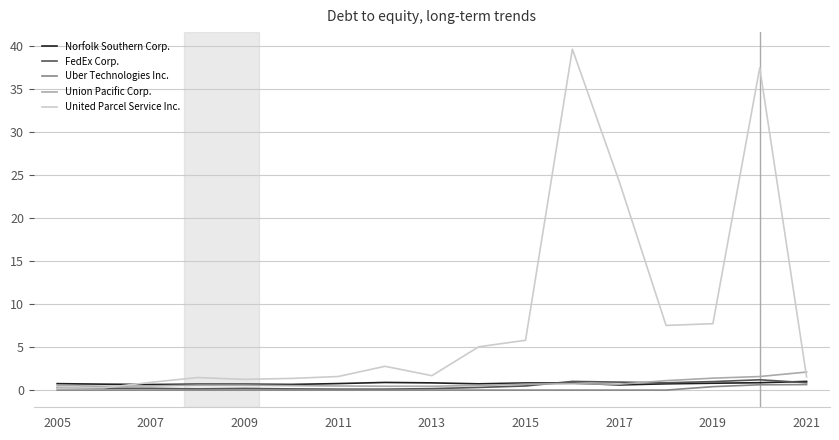

What is the sum of all Norfolk Southern Corp. values?

13.0